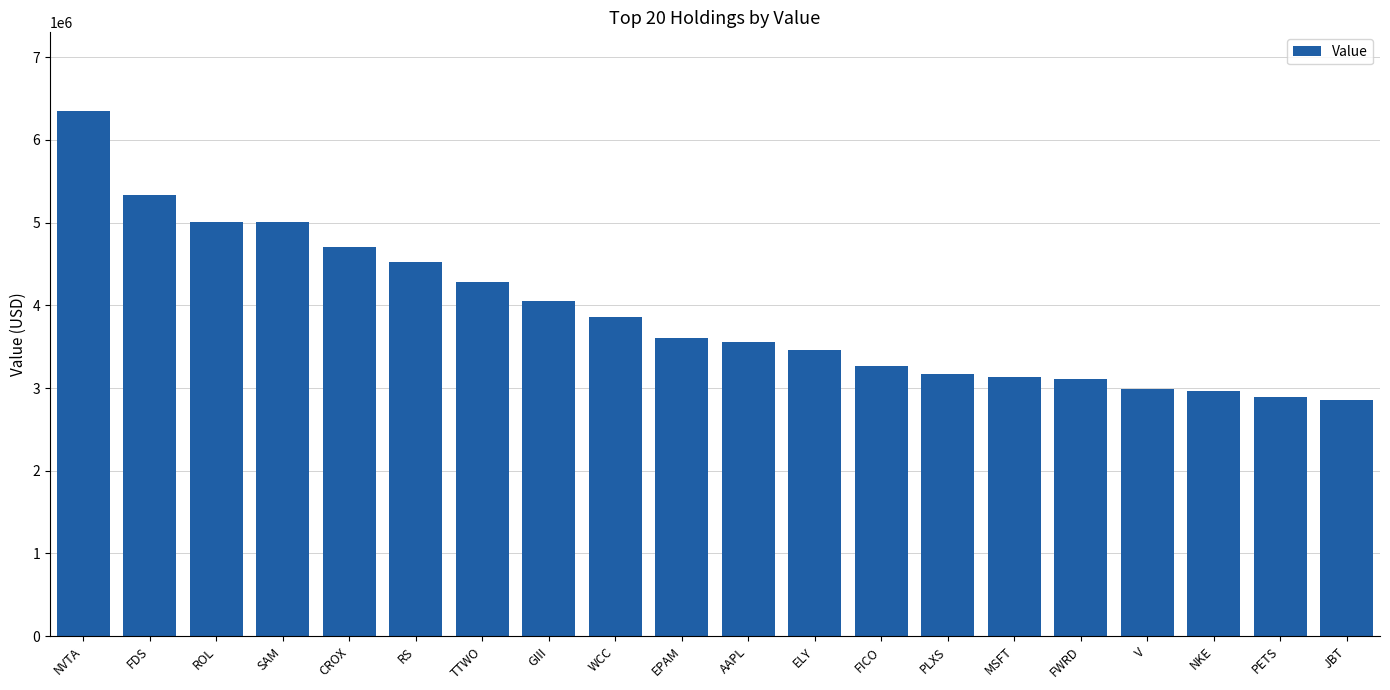

What is the label of the 8th bar from the right?

FICO